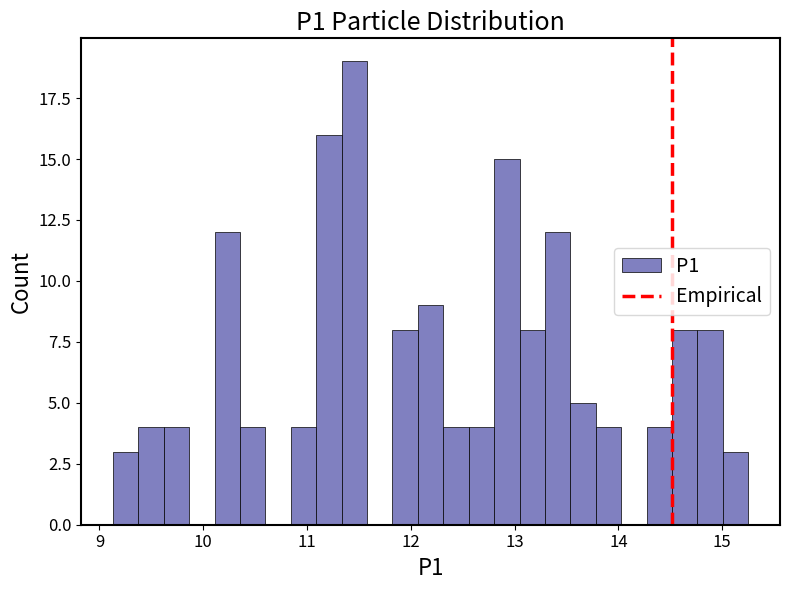

Around what value on the x-axis is the tallest bar? Give the approximate position of its centre, as read against the axis.

11.5